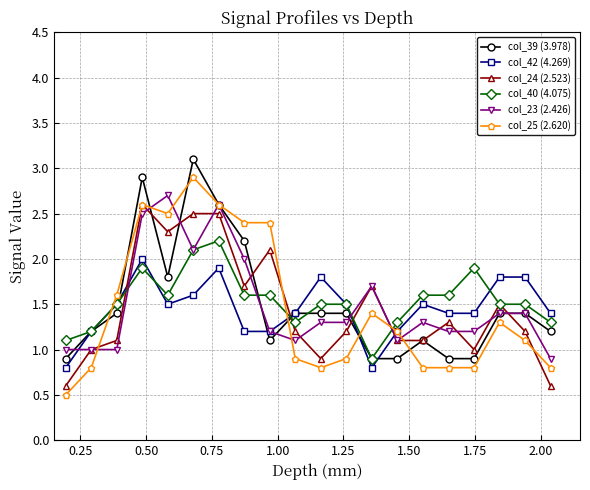

Reading left to right, list all the values displayed in this chart.

col_39 (3.978): 0.9	1.2	1.4	2.9	1.8	3.1	2.6	2.2	1.1	1.4	1.4	1.4	0.9	0.9	1.1	0.9	0.9	1.4	1.4	1.2
col_42 (4.269): 0.8	1.2	1.5	2.0	1.5	1.6	1.9	1.2	1.2	1.4	1.8	1.5	0.8	1.2	1.5	1.4	1.4	1.8	1.8	1.4
col_24 (2.523): 0.6	1.0	1.1	2.6	2.3	2.5	2.5	1.7	2.1	1.2	0.9	1.2	1.7	1.1	1.1	1.3	1.0	1.5	1.2	0.6
col_40 (4.075): 1.1	1.2	1.5	1.9	1.6	2.1	2.2	1.6	1.6	1.3	1.5	1.5	0.9	1.3	1.6	1.6	1.9	1.5	1.5	1.3
col_23 (2.426): 1.0	1.0	1.0	2.5	2.7	2.1	2.6	2.0	1.2	1.1	1.3	1.3	1.7	1.1	1.3	1.2	1.2	1.4	1.4	0.9
col_25 (2.620): 0.5	0.8	1.6	2.6	2.5	2.9	2.6	2.4	2.4	0.9	0.8	0.9	1.4	1.2	0.8	0.8	0.8	1.3	1.1	0.8